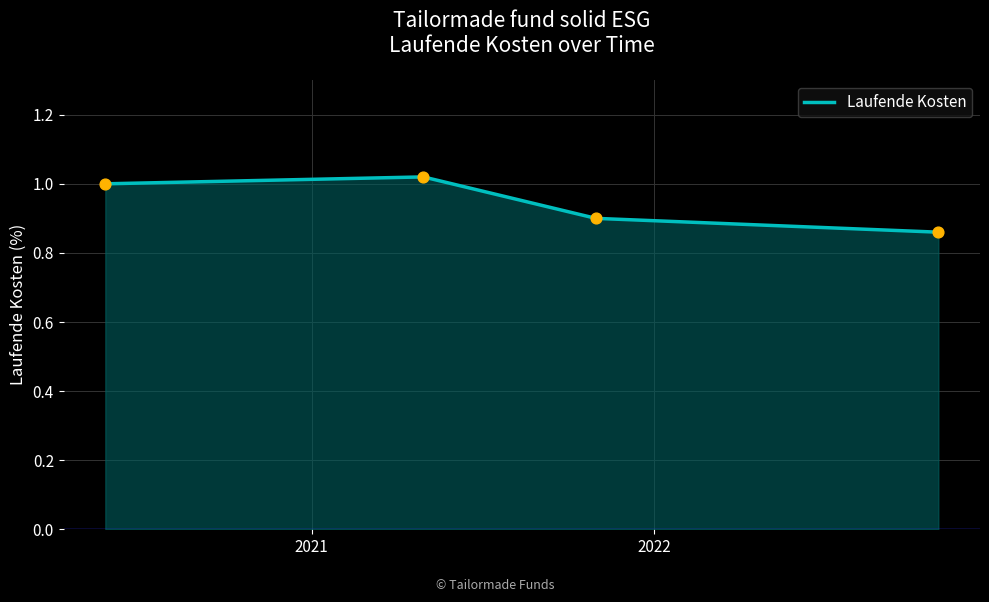

What is the sum of all values?

3.8